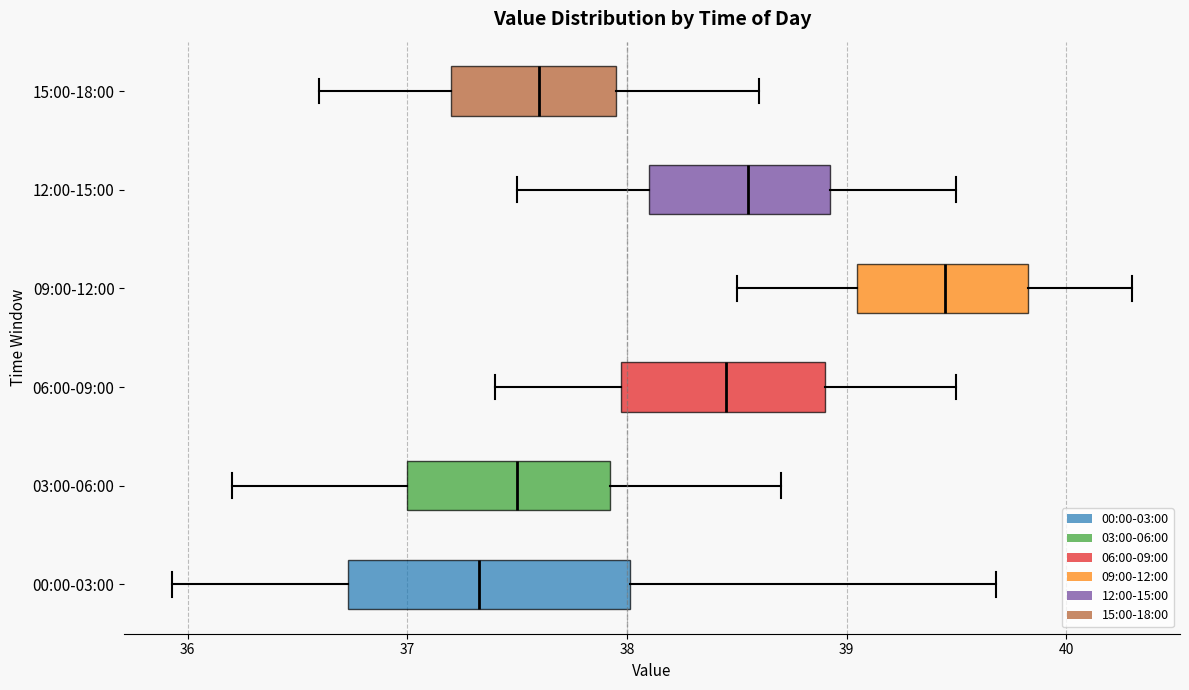

Reading bottom to top, transcribe this box plot: for each box, give where its median line is, the range the box spans, and where its two whiskers end, as read against the x-axis. The values are not printed on the chart, so give them approximately, as read against the axis.

00:00-03:00: median 37.3, box 36.7 to 38.0, whiskers 35.9 to 39.7
03:00-06:00: median 37.5, box 37.0 to 37.9, whiskers 36.2 to 38.7
06:00-09:00: median 38.5, box 38.0 to 38.9, whiskers 37.4 to 39.5
09:00-12:00: median 39.5, box 39.1 to 39.8, whiskers 38.5 to 40.3
12:00-15:00: median 38.6, box 38.1 to 38.9, whiskers 37.5 to 39.5
15:00-18:00: median 37.6, box 37.2 to 38.0, whiskers 36.6 to 38.6